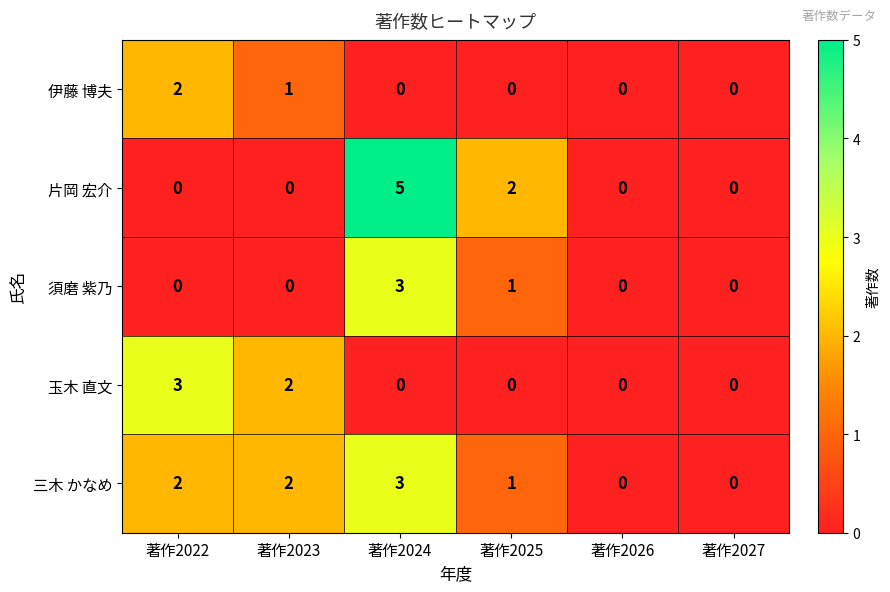

The 伊藤 博夫 series shows 1 at 著作2023. True or false?

True